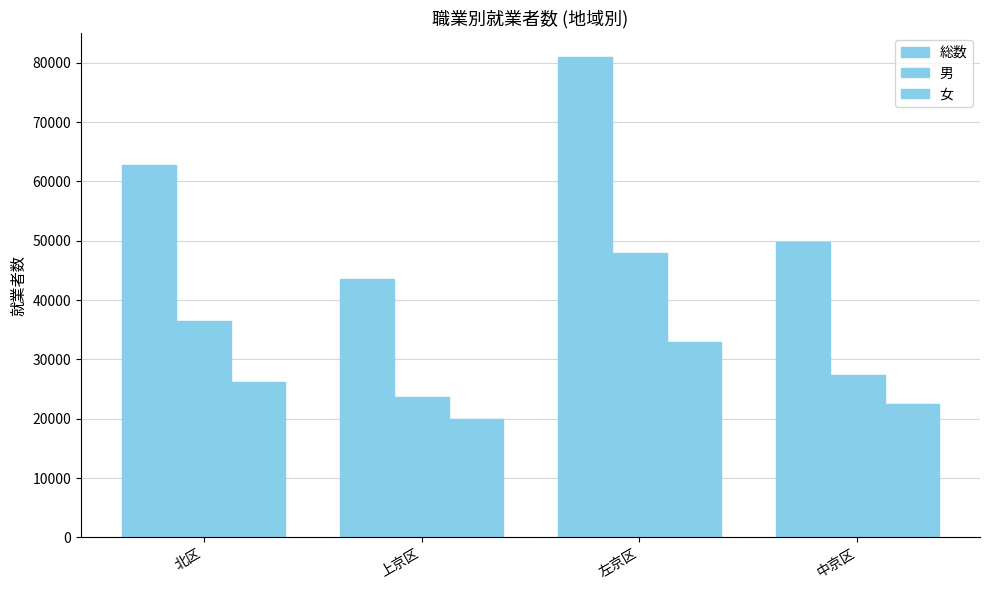

How many categories are shown in the chart?

4